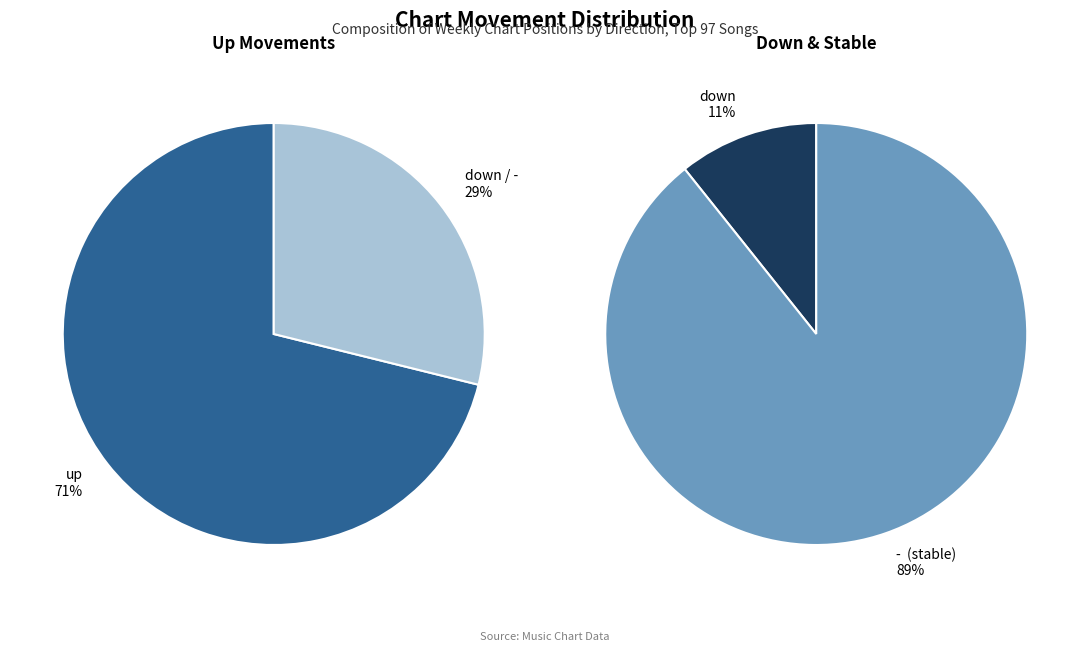

Which category has the smallest portion of the pie?

down